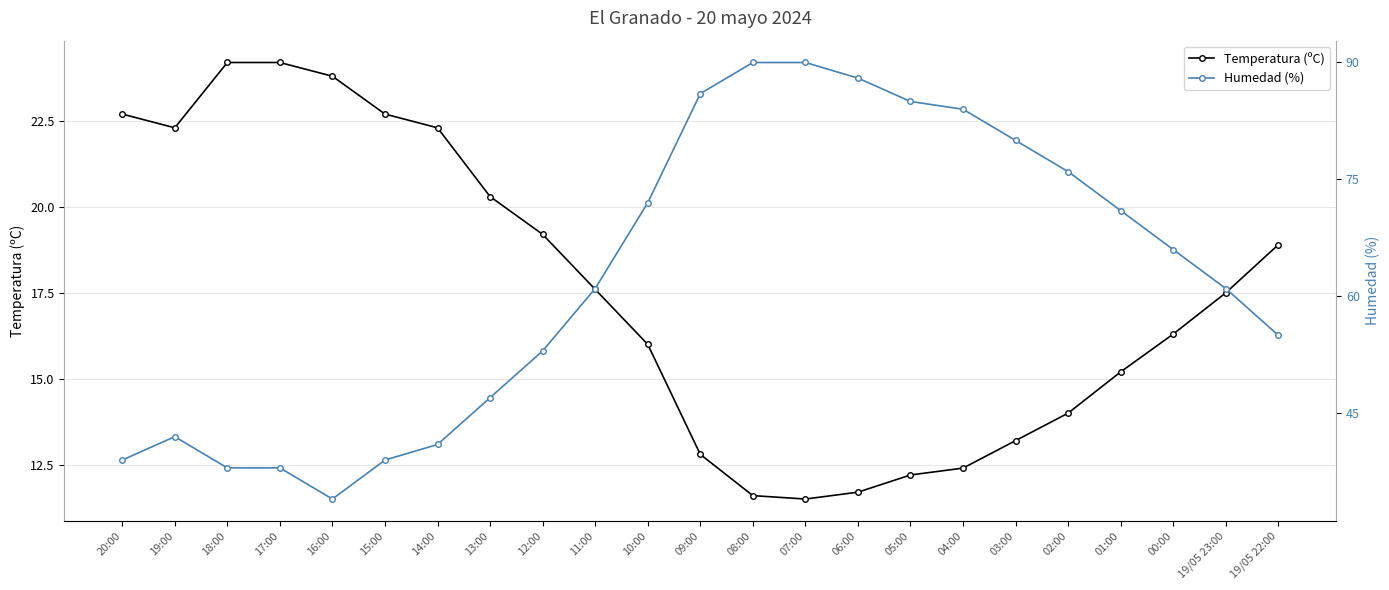

What are all the series names shown in the legend?

Temperatura (ºC), Humedad (%)